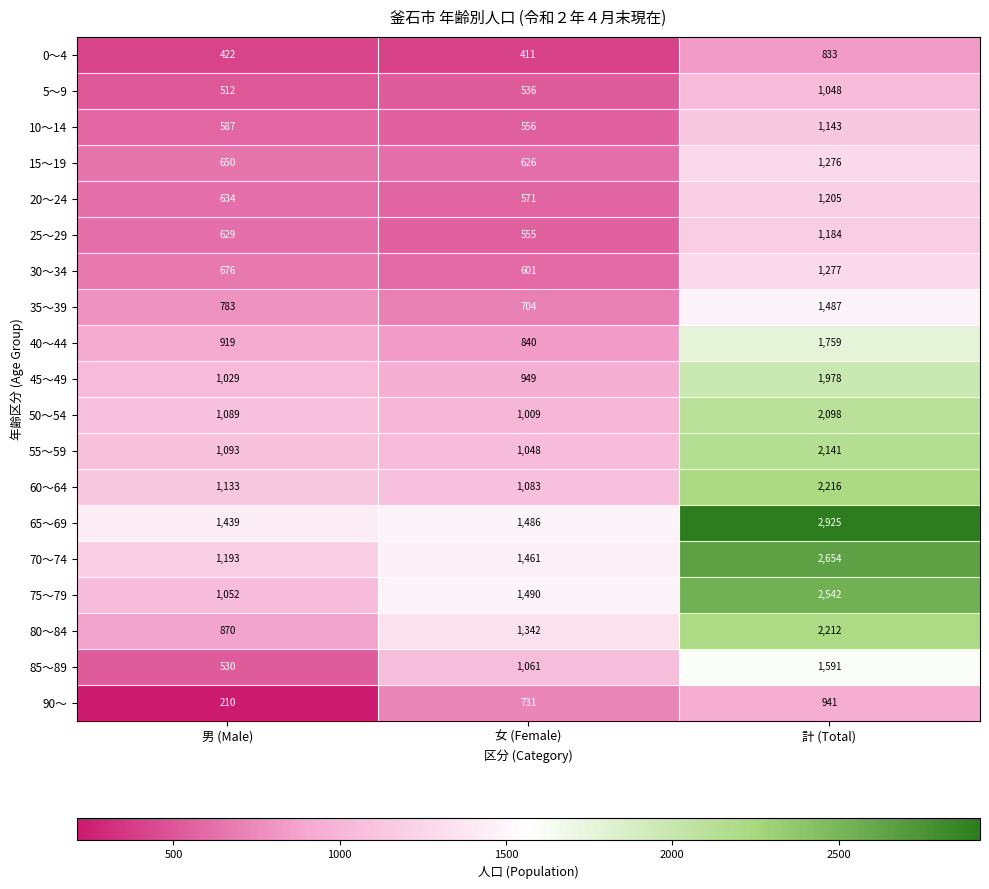

Which series has the widest spread of values?

75～79